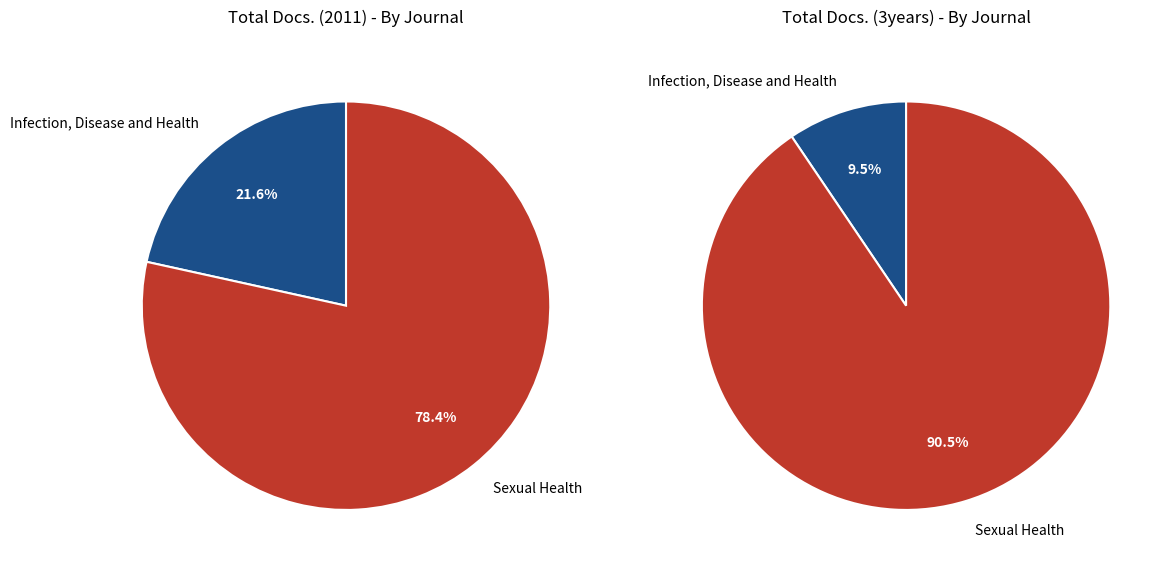

How many slices are in this pie chart?

2